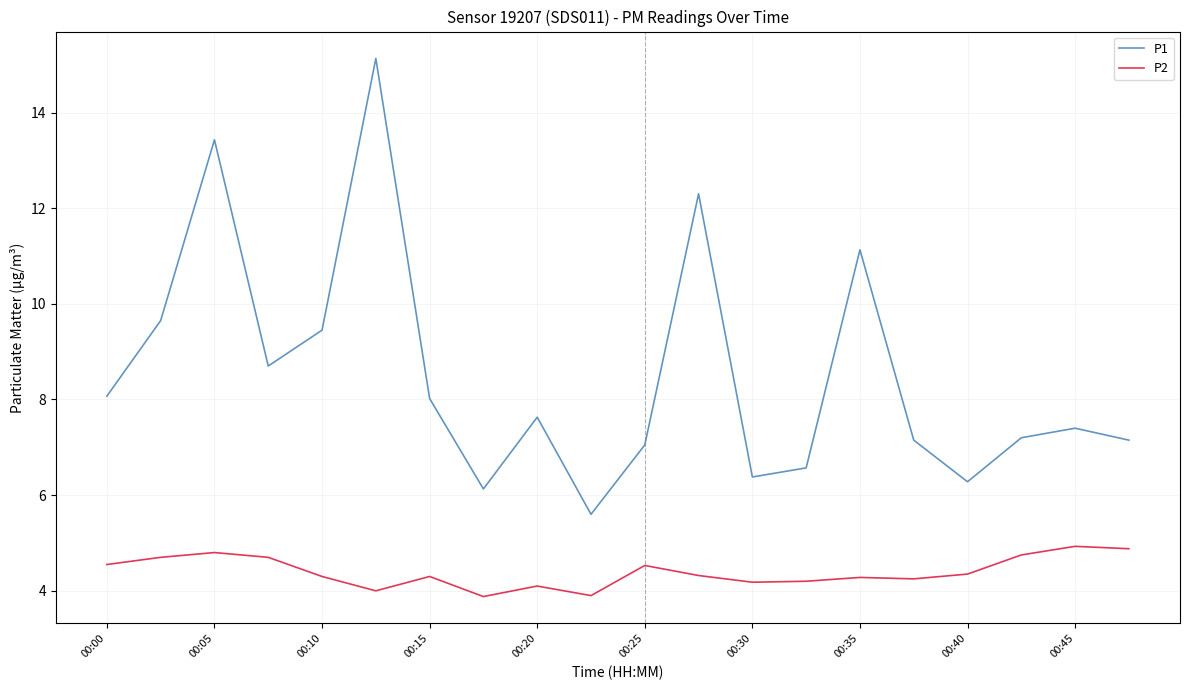

How many categories are shown in the chart?

20